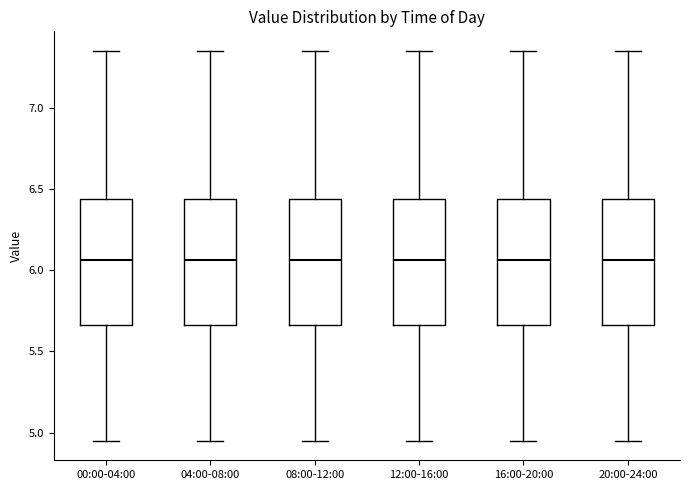

Reading left to right, read every box against the y-axis: the position of its median line, the range the box covers, and the ends of its whiskers. The values are not printed on the chart, so give them approximately, as read against the axis.

00:00-04:00: median 6.05, box 5.65 to 6.45, whiskers 4.95 to 7.35
04:00-08:00: median 6.05, box 5.65 to 6.45, whiskers 4.95 to 7.35
08:00-12:00: median 6.05, box 5.65 to 6.45, whiskers 4.95 to 7.35
12:00-16:00: median 6.05, box 5.65 to 6.45, whiskers 4.95 to 7.35
16:00-20:00: median 6.05, box 5.65 to 6.45, whiskers 4.95 to 7.35
20:00-24:00: median 6.05, box 5.65 to 6.45, whiskers 4.95 to 7.35